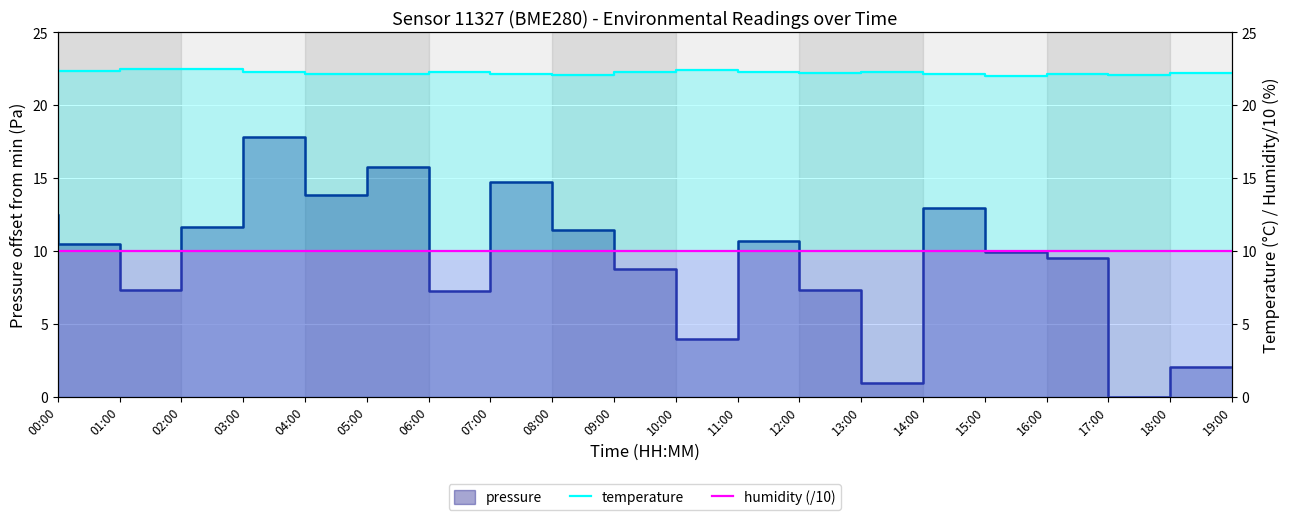

What is the value of the humidity (/10) point at the 7th from the left?

10.0